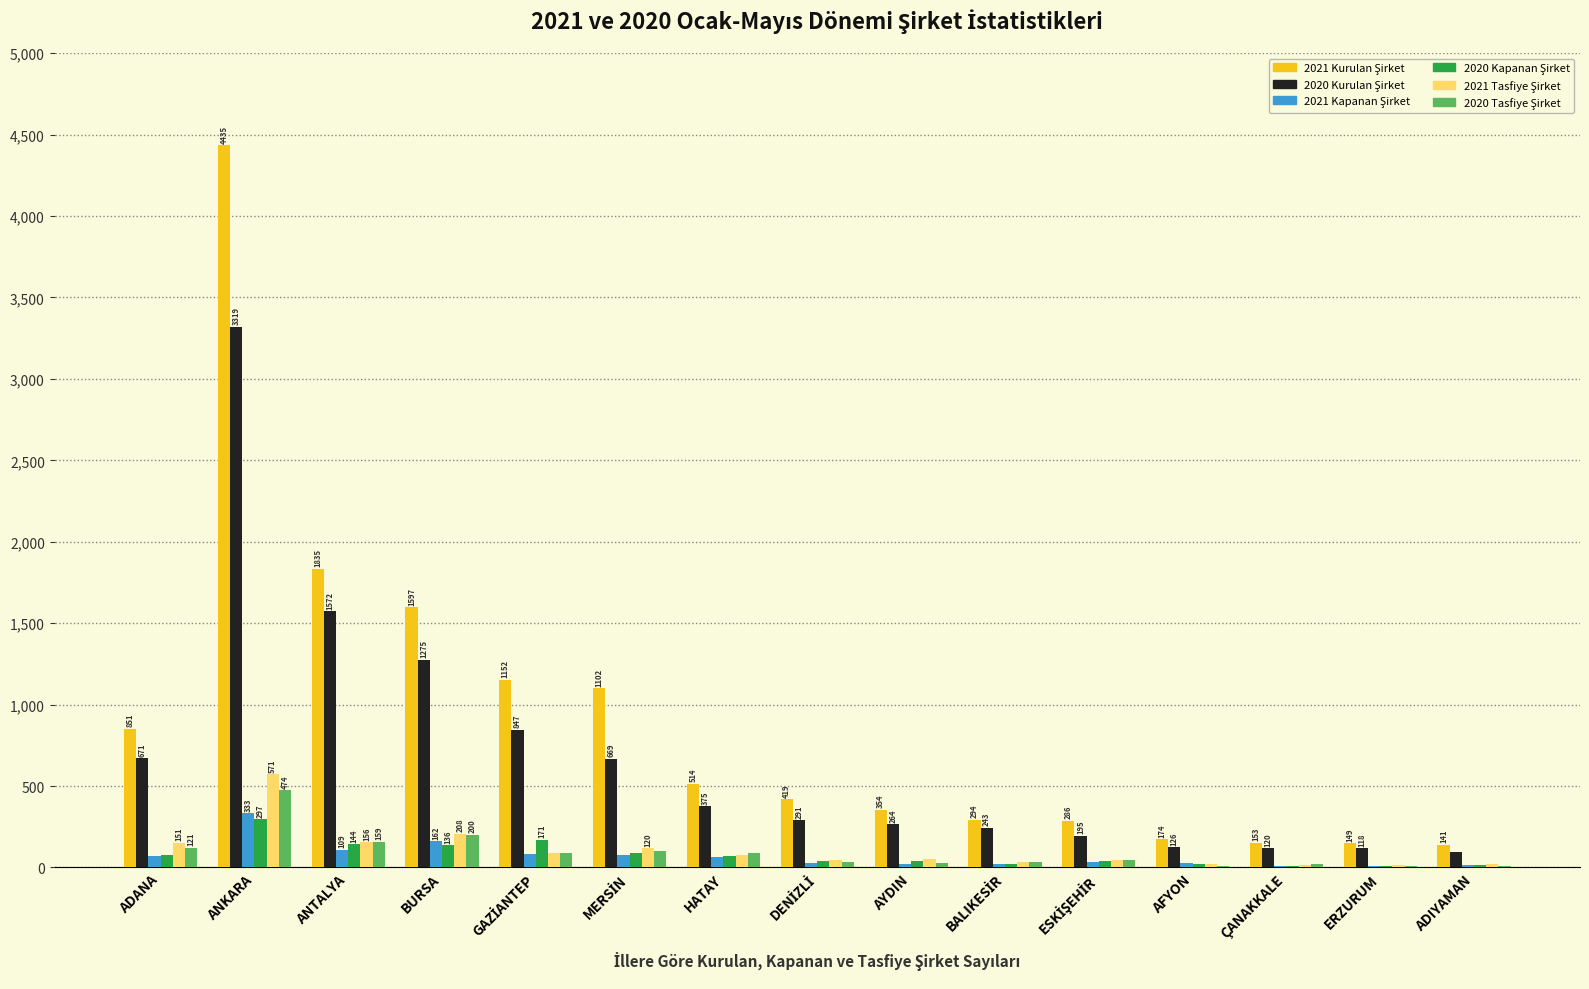

Which label corresponds to the largest value in the chart?

ANKARA